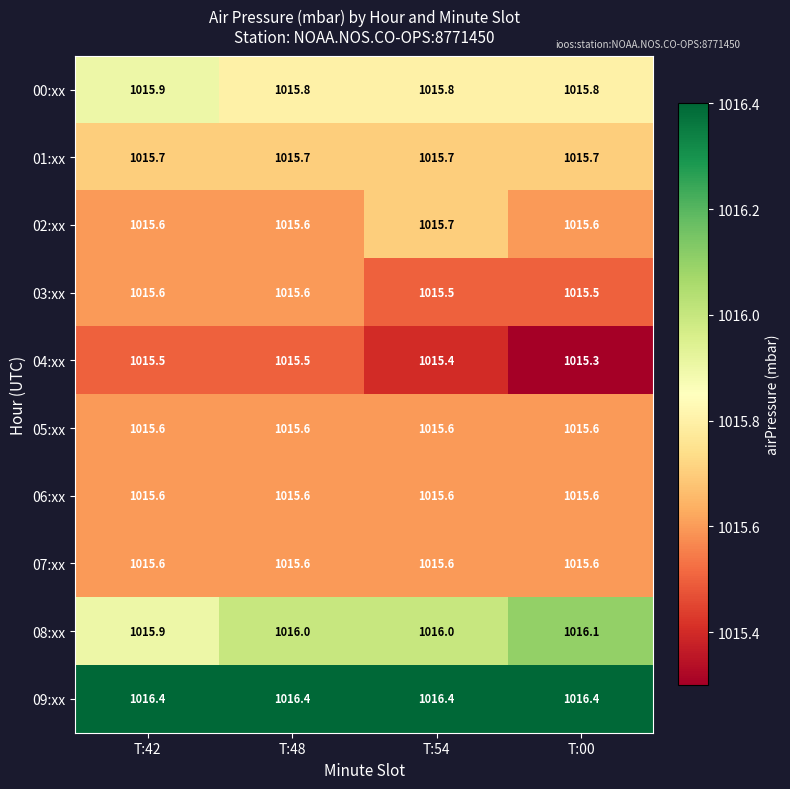

What is the average value of the 08:xx series?

1016.0